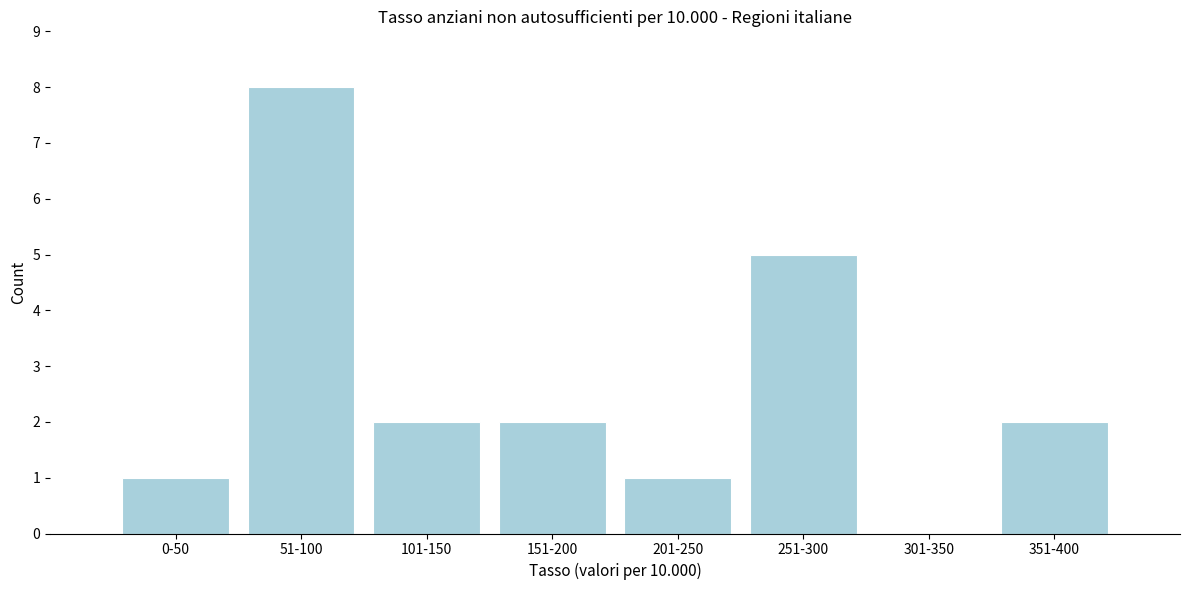

Reading left to right, extract all data points from this chart.

0-50=1	51-100=8	101-150=2	151-200=2	201-250=1	251-300=5	301-350=0	351-400=2